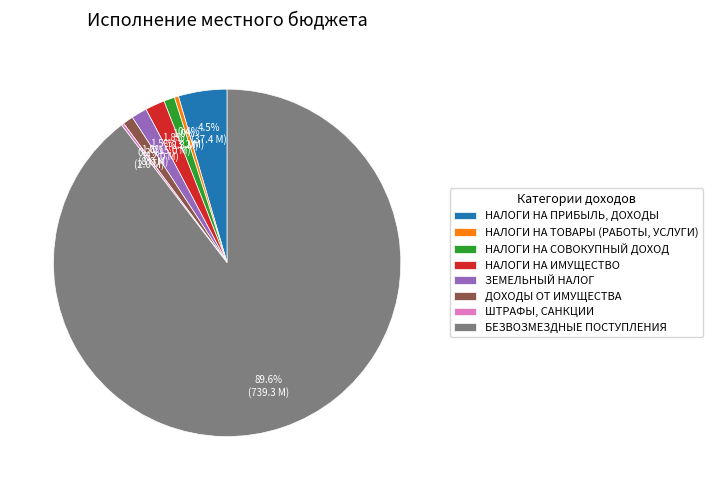

What is the largest slice in the pie chart?

БЕЗВОЗМЕЗДНЫЕ ПОСТУПЛЕНИЯ